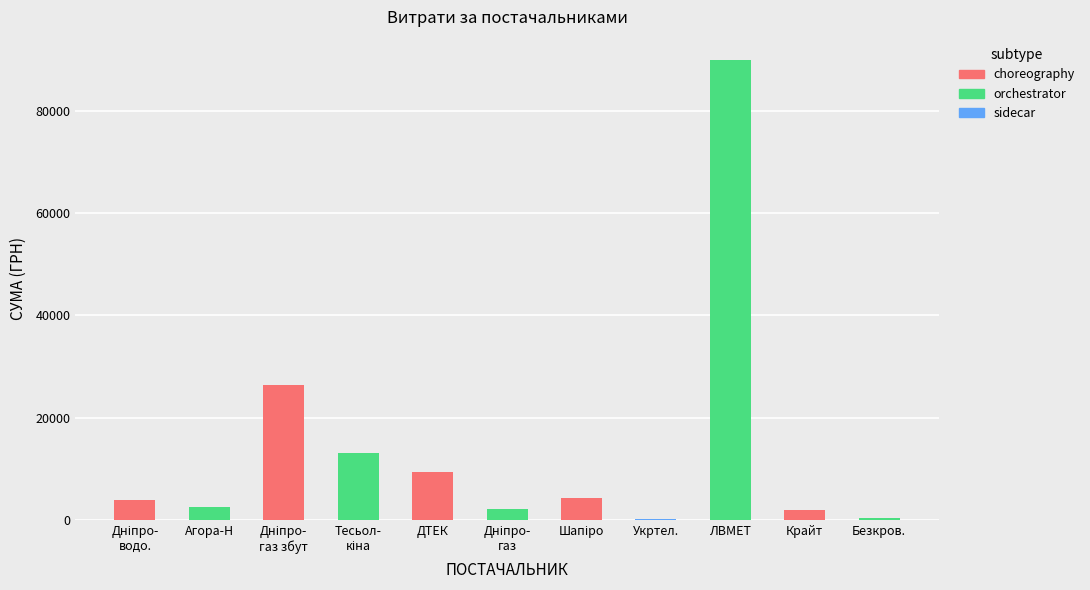

What is the difference between the values at ПАТ "ДТЕК Дніпрообленерго" and ФОП "Безкровний В.А."?

9045.0